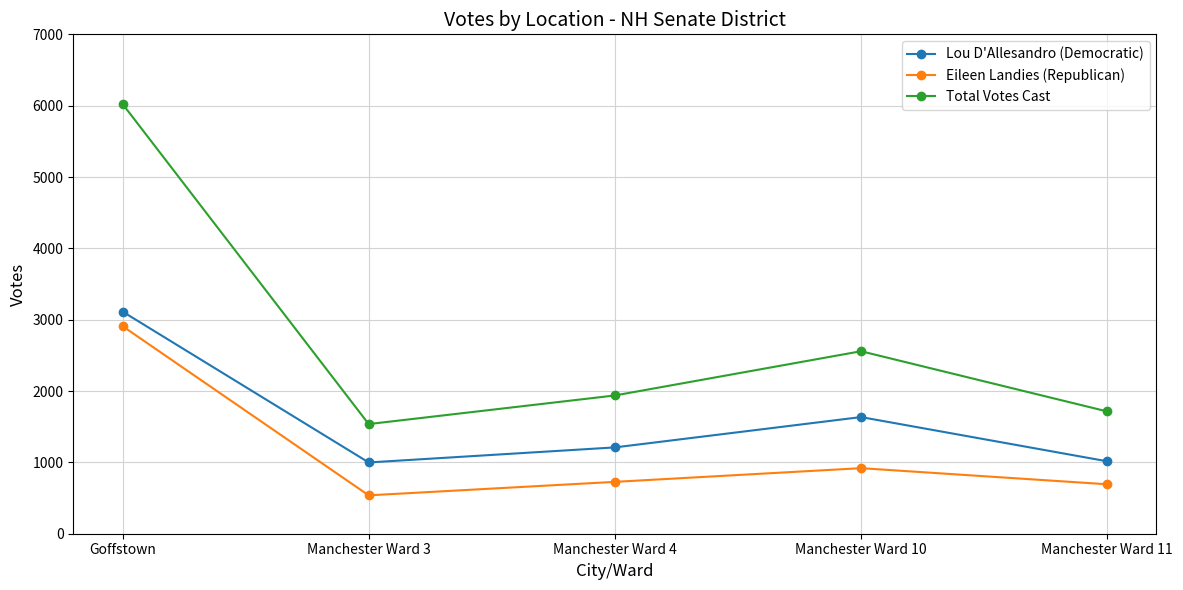

Which series has the widest spread of values?

Total Votes Cast